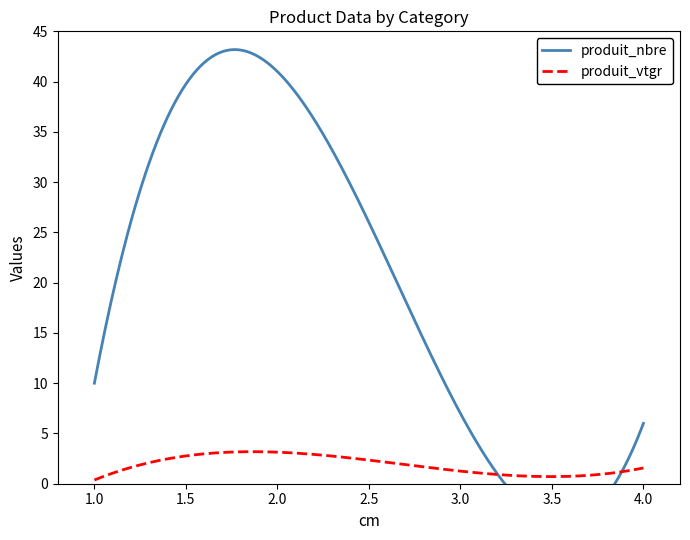

Read the cm value at 3.

3